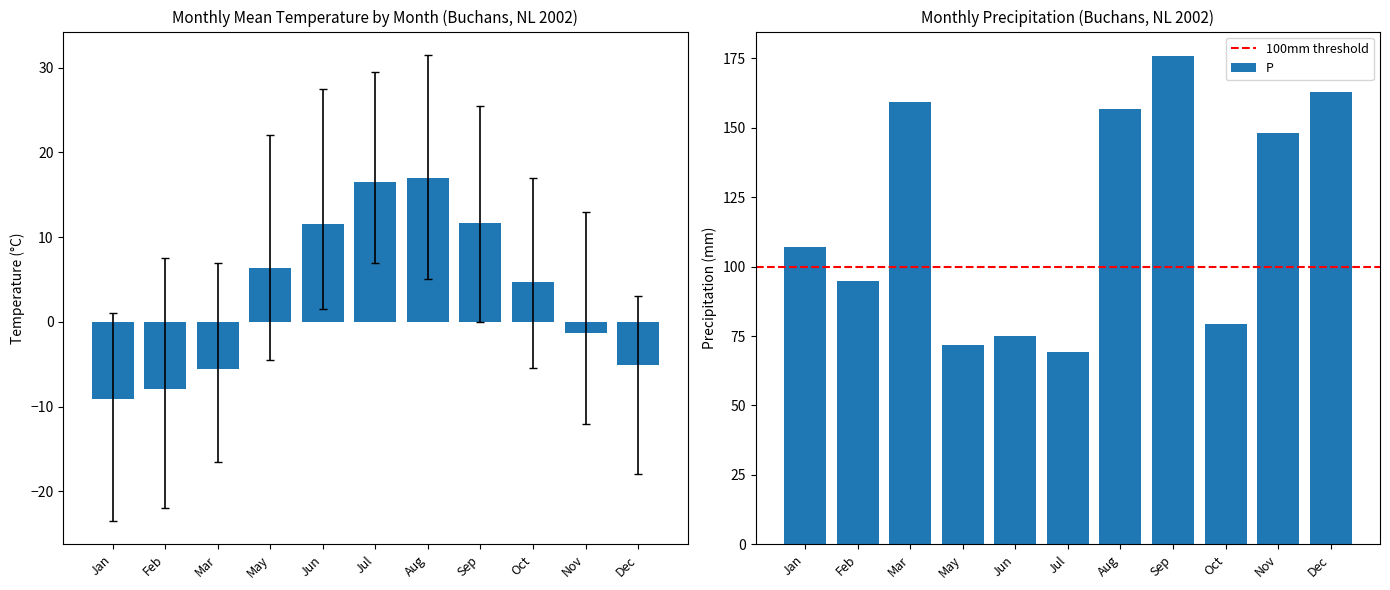

What is the label of the 5th bar from the left?

Jun